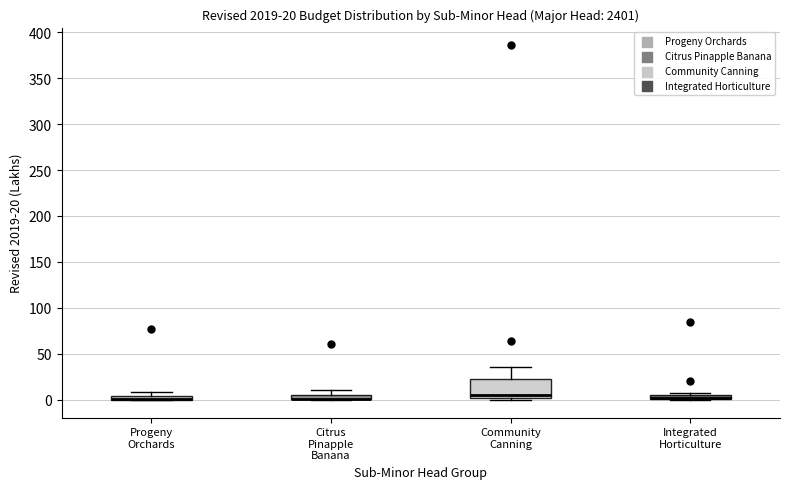

Comparing the boxes themselves (not the whiskers), which one is the tallest?

Community Canning